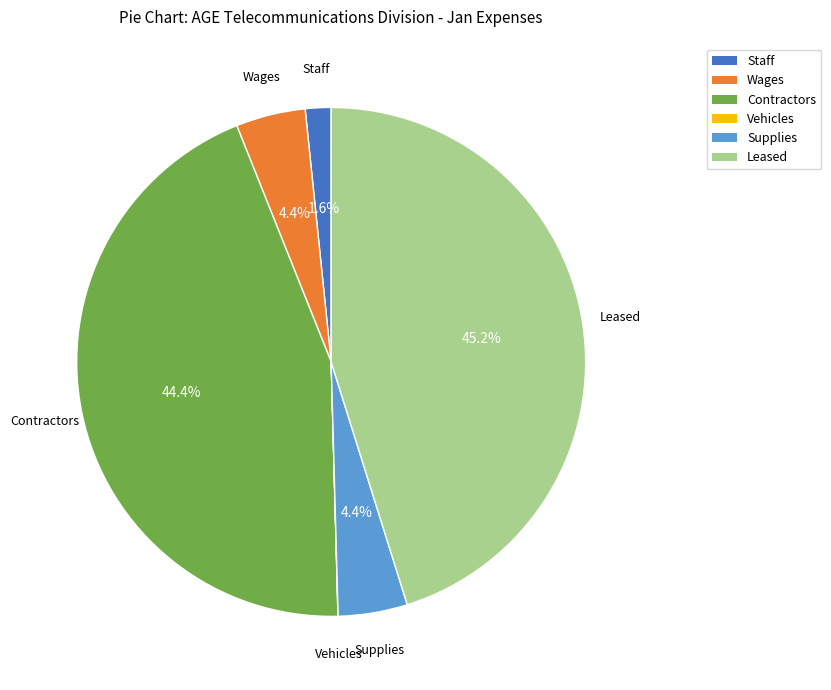

Is it true that Supplies is 11% of the pie?

False